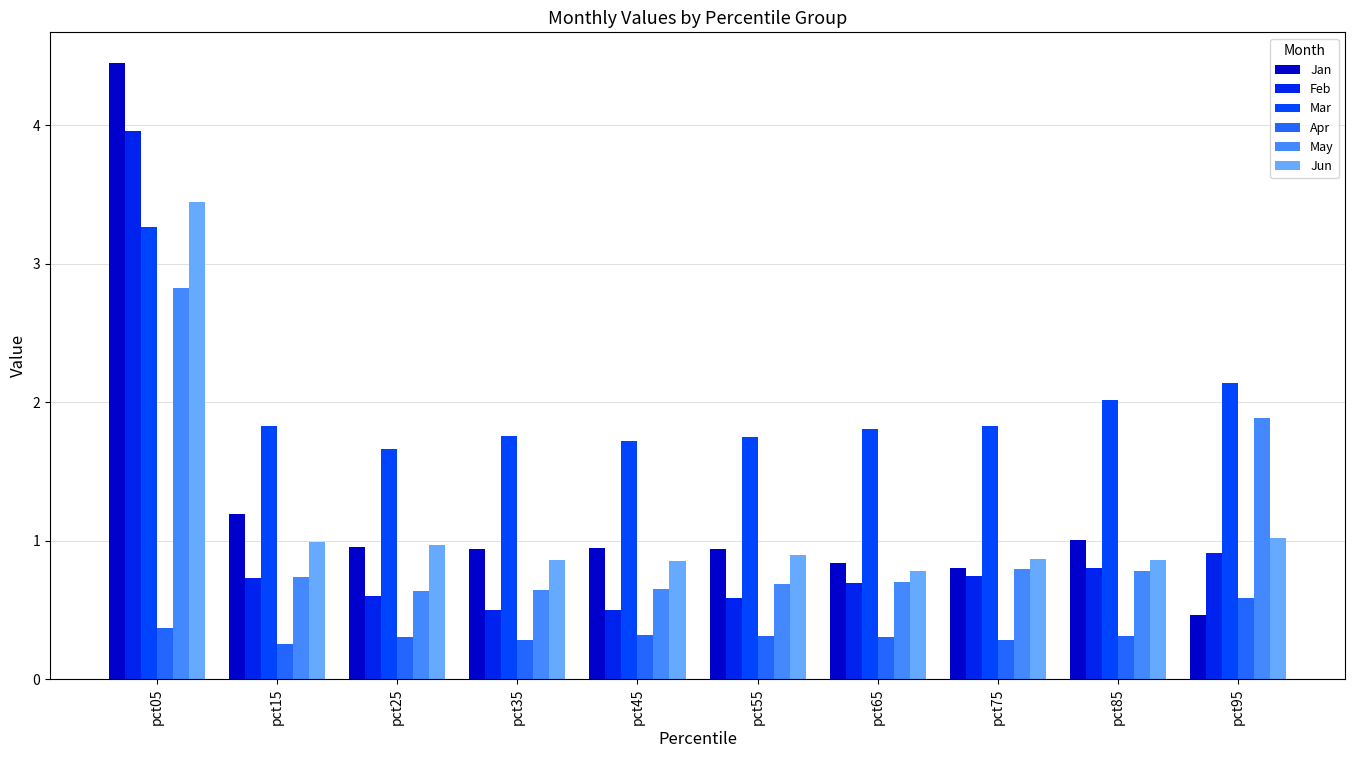

Which series has the widest spread of values?

Jan